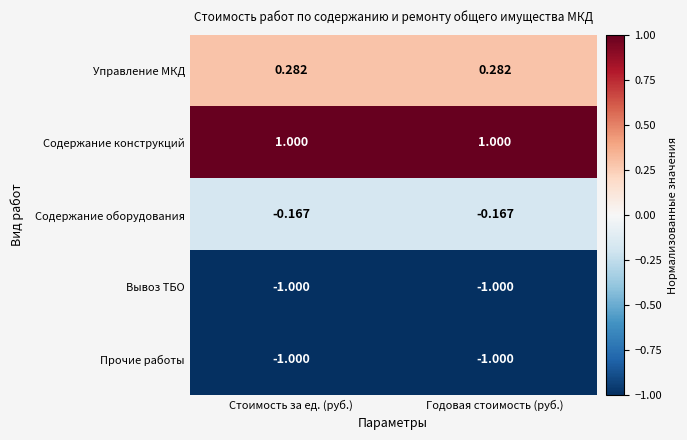

What is the total value across all series at Стоимость за ед. (руб.)?

-0.9